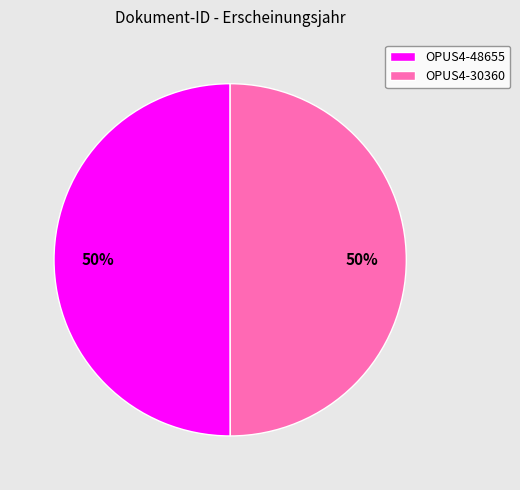

What is the ratio of the value at OPUS4-48655 to the value at OPUS4-30360?

1.0